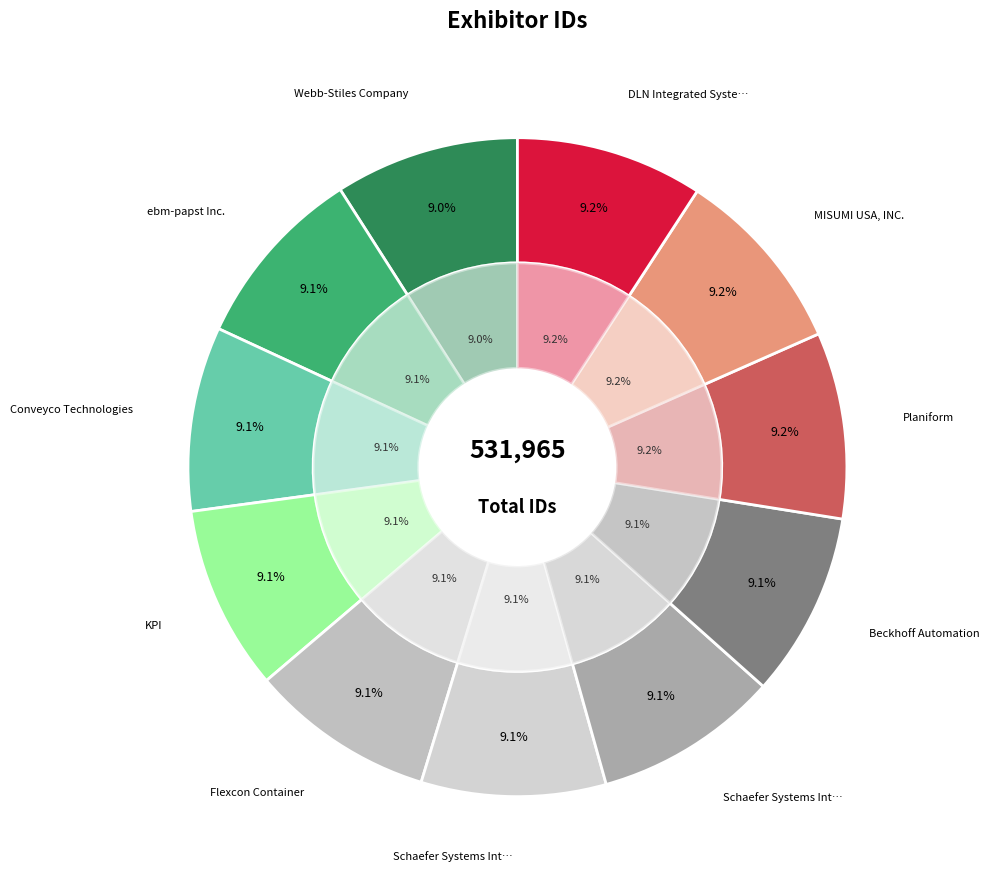

What is the change in value from Planiform to DLN Integrated Systems, Inc.?

+197